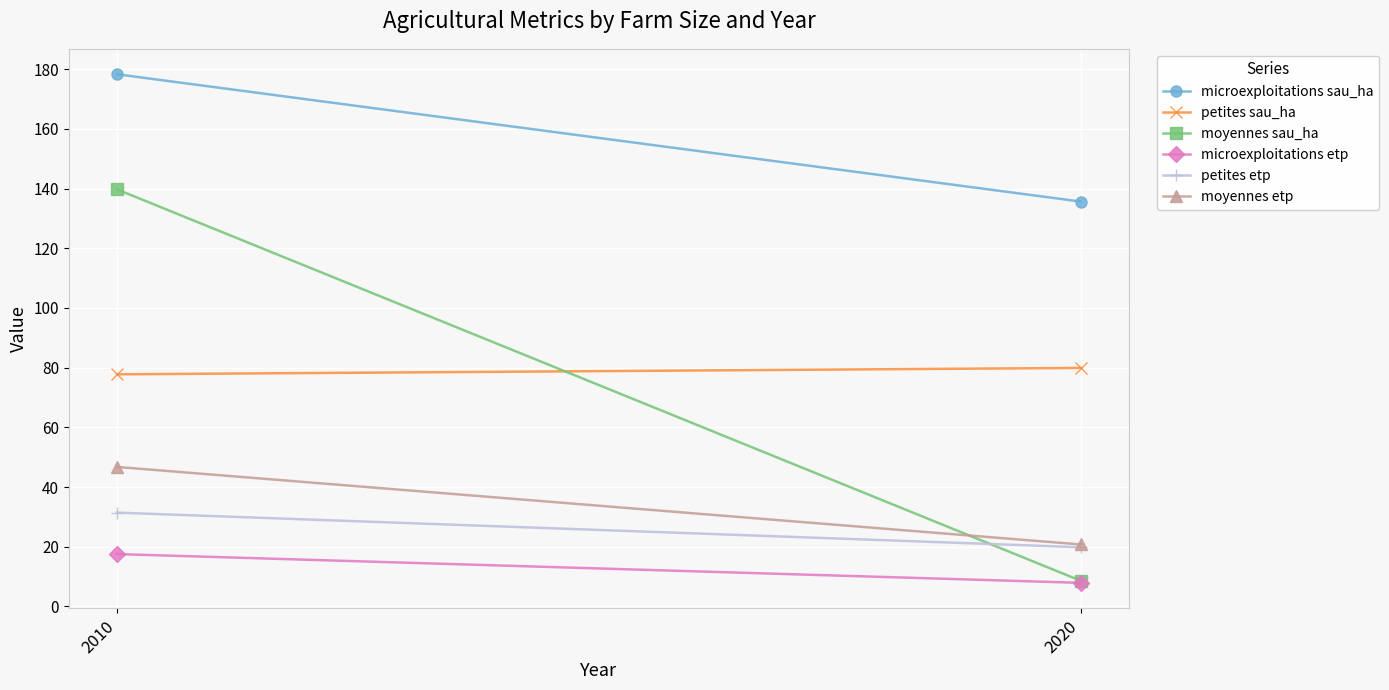

Rank the series at 2010 from highest to lowest value.

microexploitations sau_ha, moyennes sau_ha, petites sau_ha, moyennes etp, petites etp, microexploitations etp